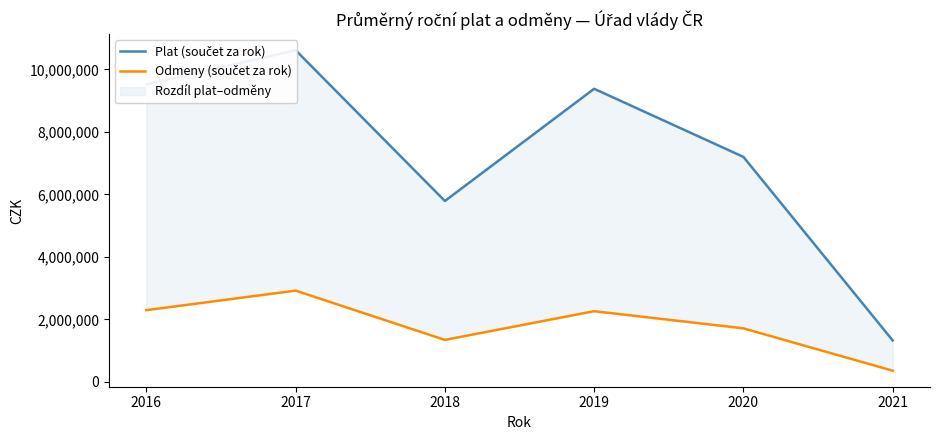

What is the difference between the second highest and minimum values in the Plat (součet za rok) series?

8188354